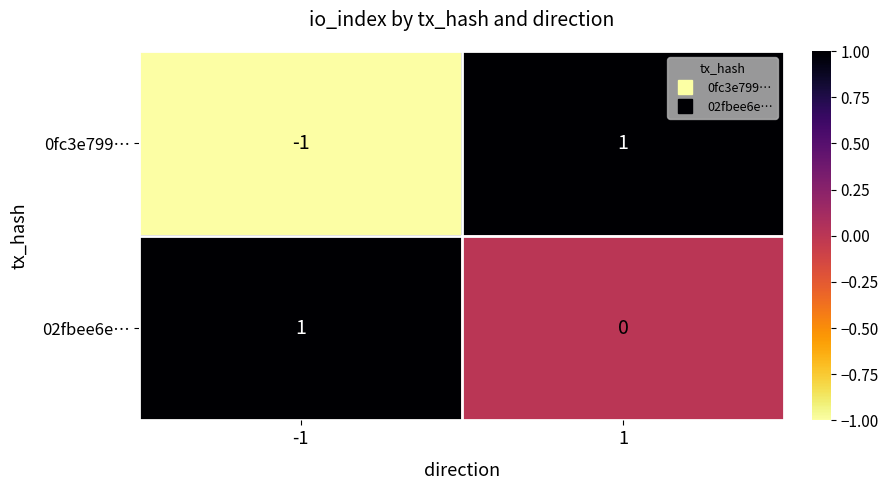

The value of 02fbee6e… at -1 is 1. True or false?

True